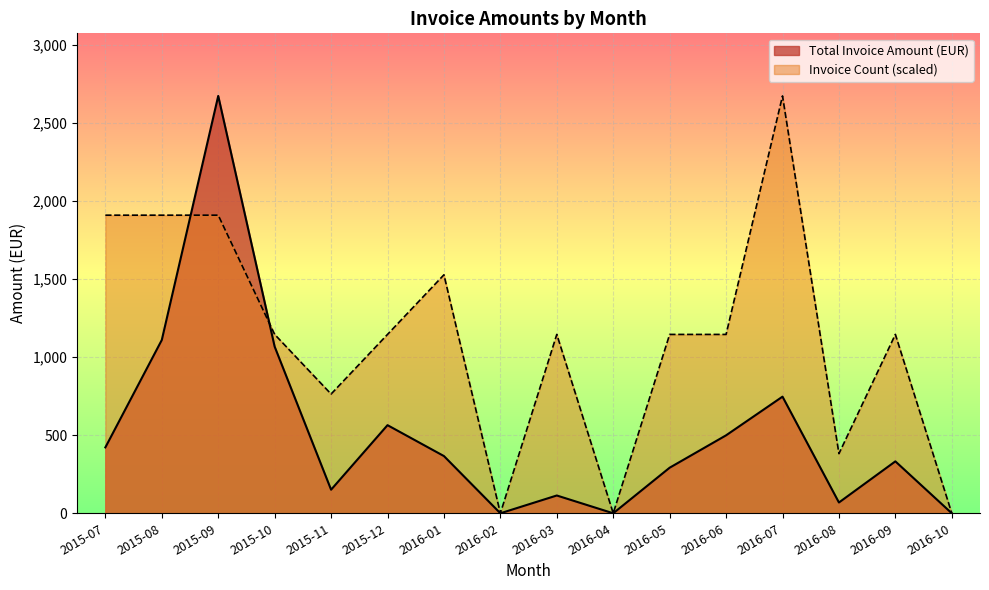

What is the smallest value displayed?

0.0